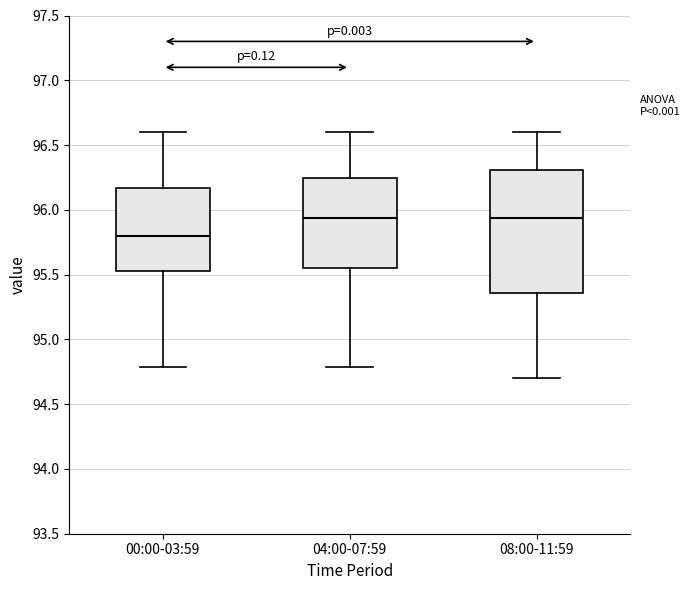

Where is the upper edge of the box for 04:00-07:59 on the y-axis? The values are not printed on the chart, so give them approximately, as read against the axis.

96.25